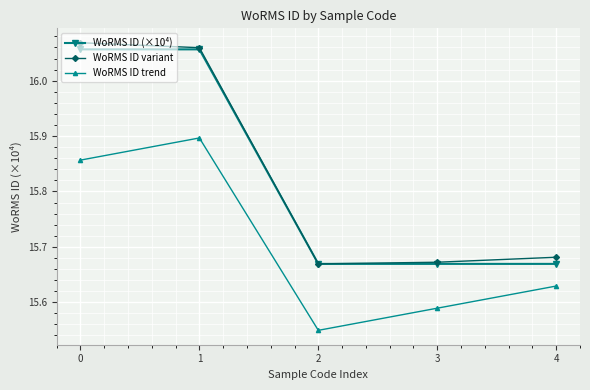

Count the WoRMS ID variant values in the range 15 to 16.

3